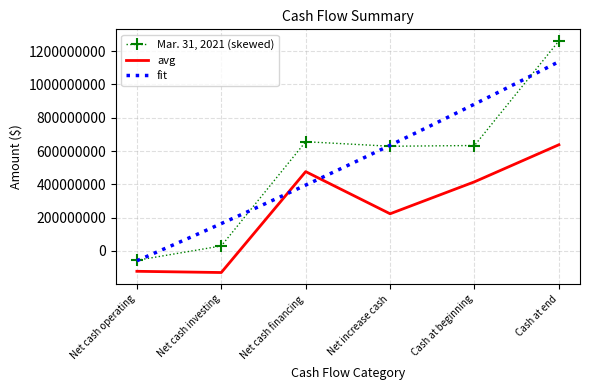

What is the maximum value shown in the chart?

1261916000